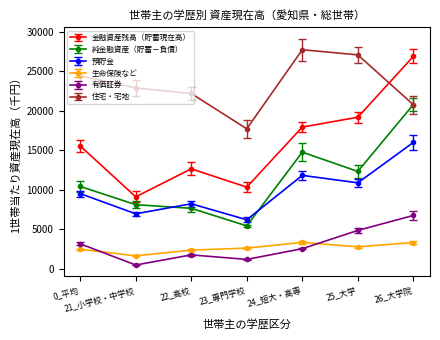

How many data points does each series have?

7